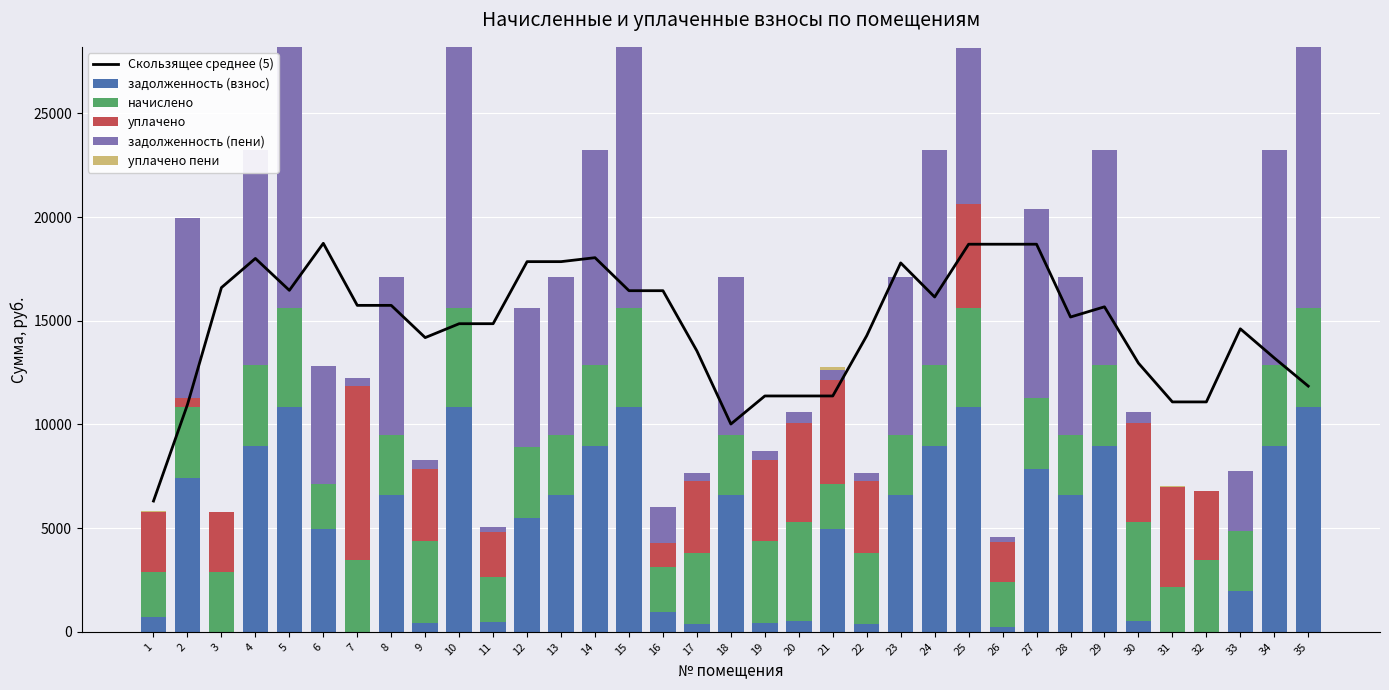

List the series in order of their peak value, highest first.

Скользящее среднее (5), задолженность (пени), задолженность (взнос), уплачено, начислено, уплачено пени